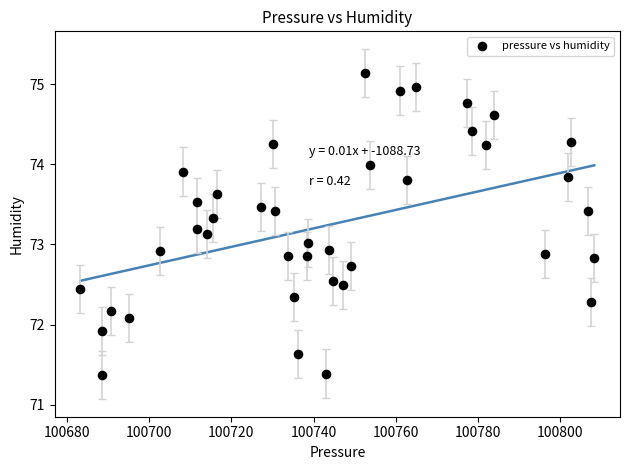

What is the range of X values (max minus min)?

124.9